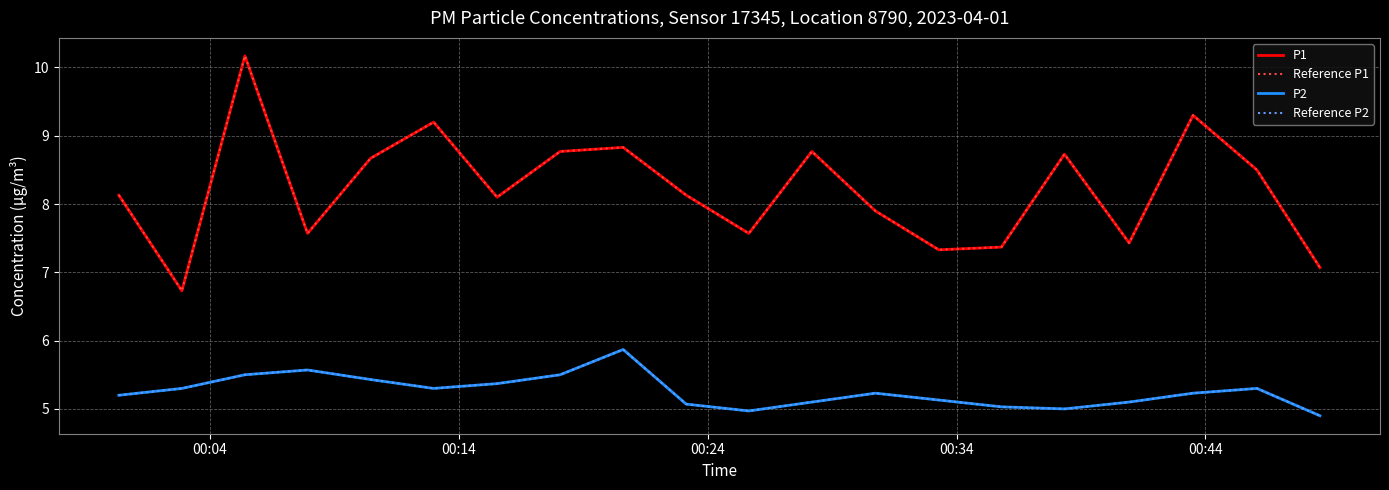

Does the chart have visible grid lines?

Yes